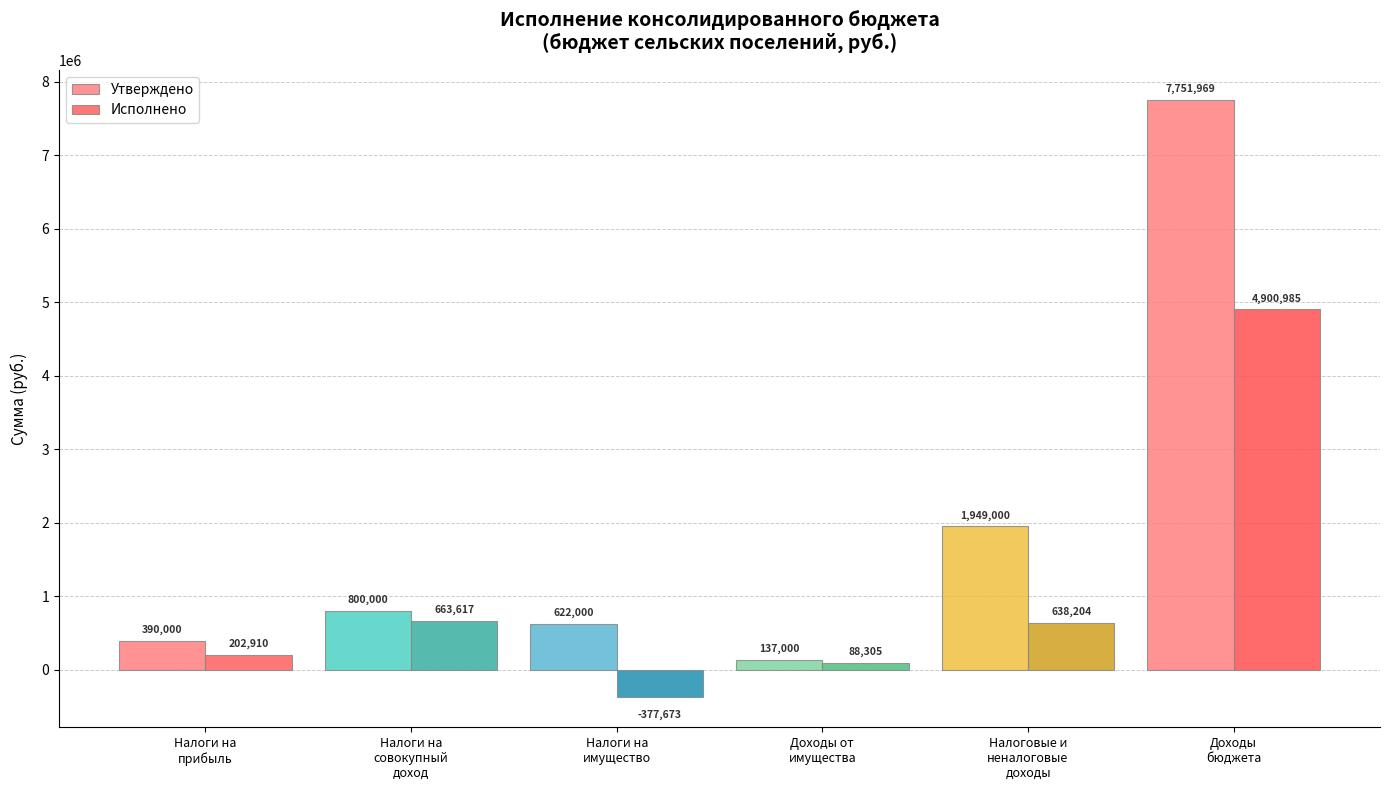

At which label is Утверждено closest to 3944484?

Налоговые и
неналоговые
доходы